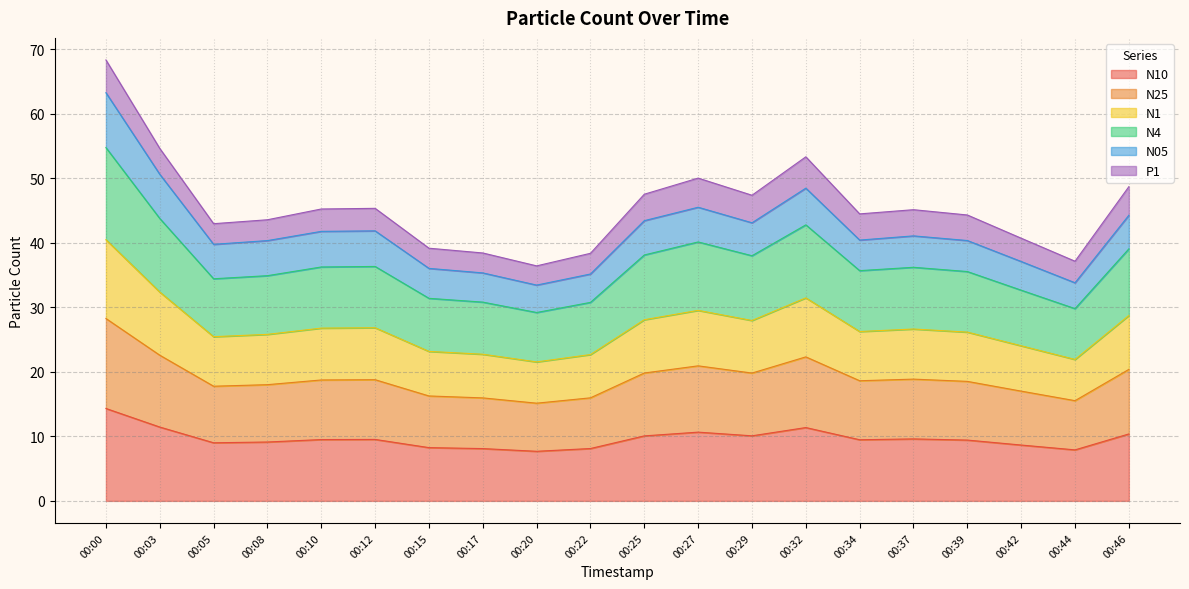

How many lines are shown in the chart?

6